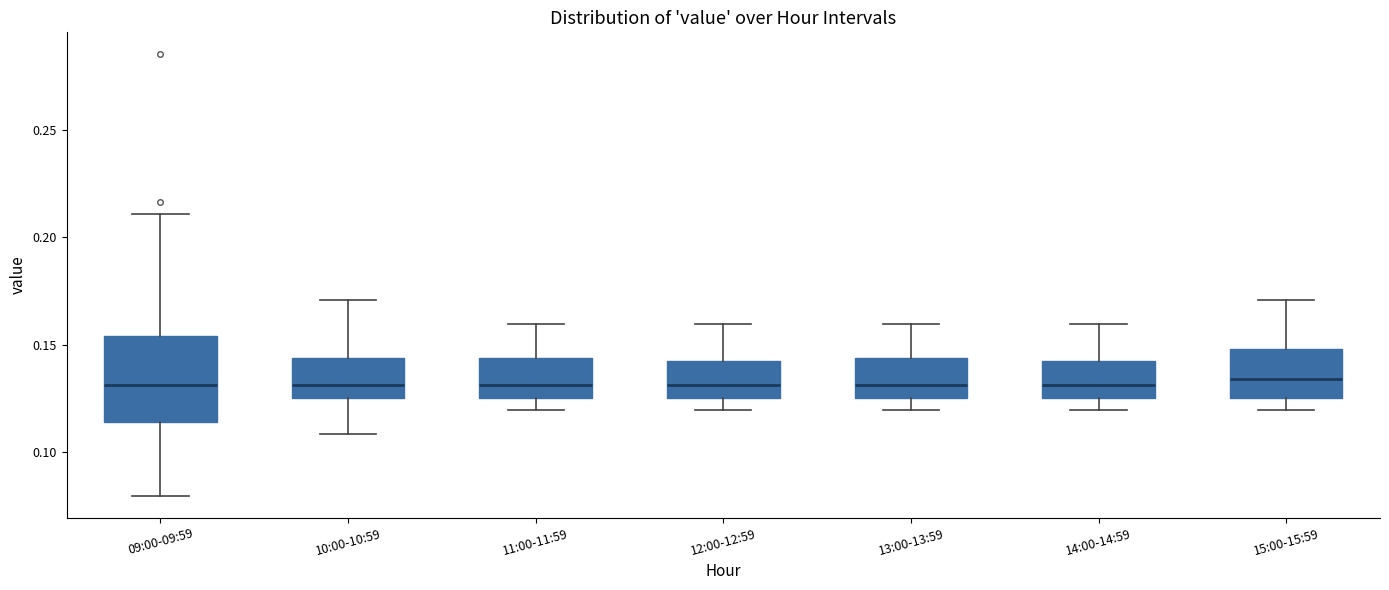

Which box is the tallest, from its lower edge to its upper edge?

09:00-09:59